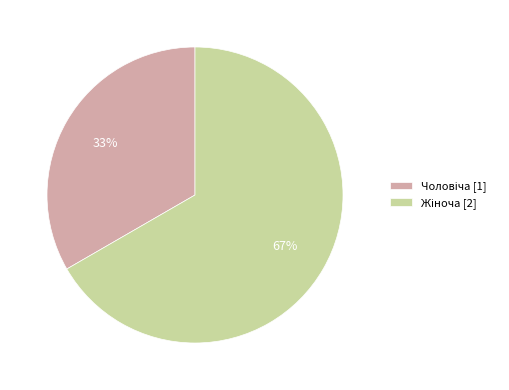

How many segments does this pie chart have?

2